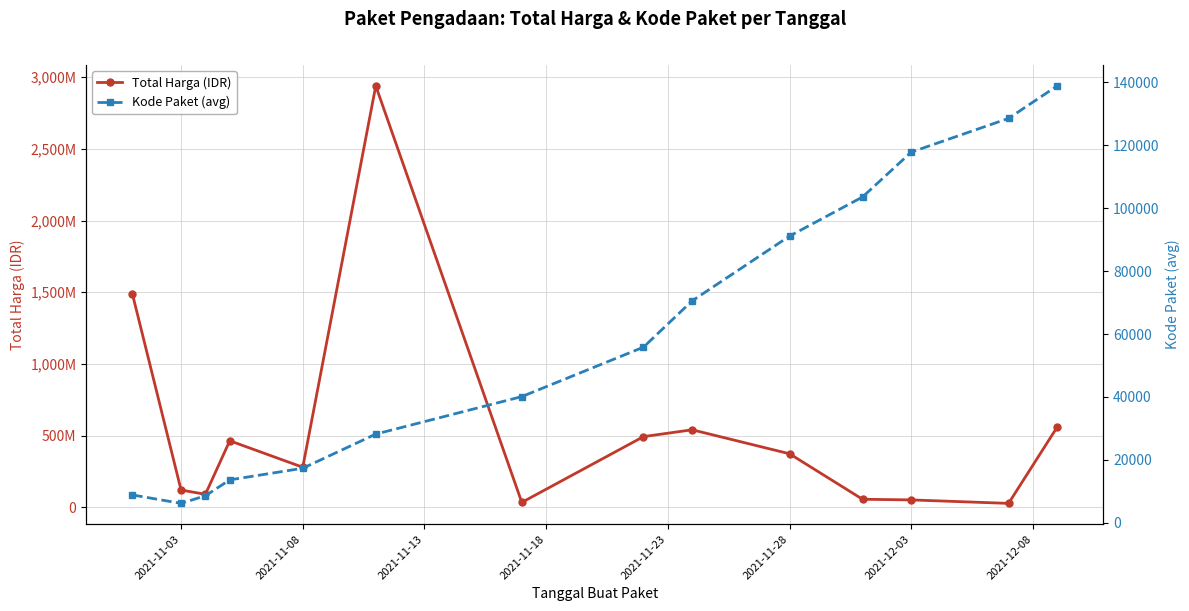

At how many categories does at least one series exceed 1223749326?

2